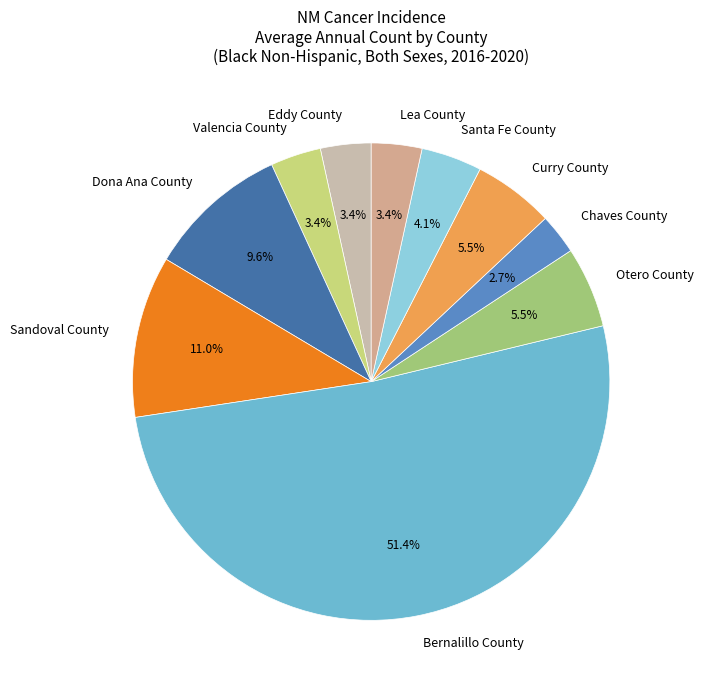

To the nearest percent, what portion does Valencia County represent?

3%